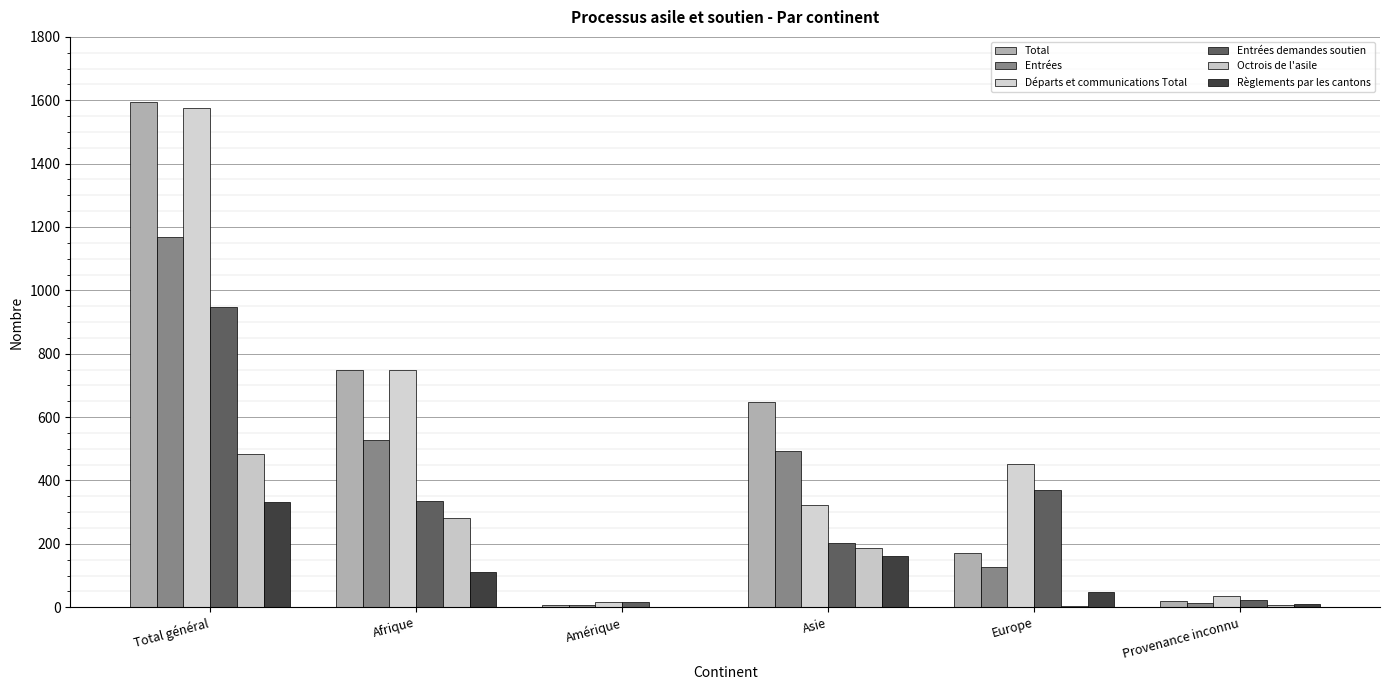

Are the bars horizontal?

No